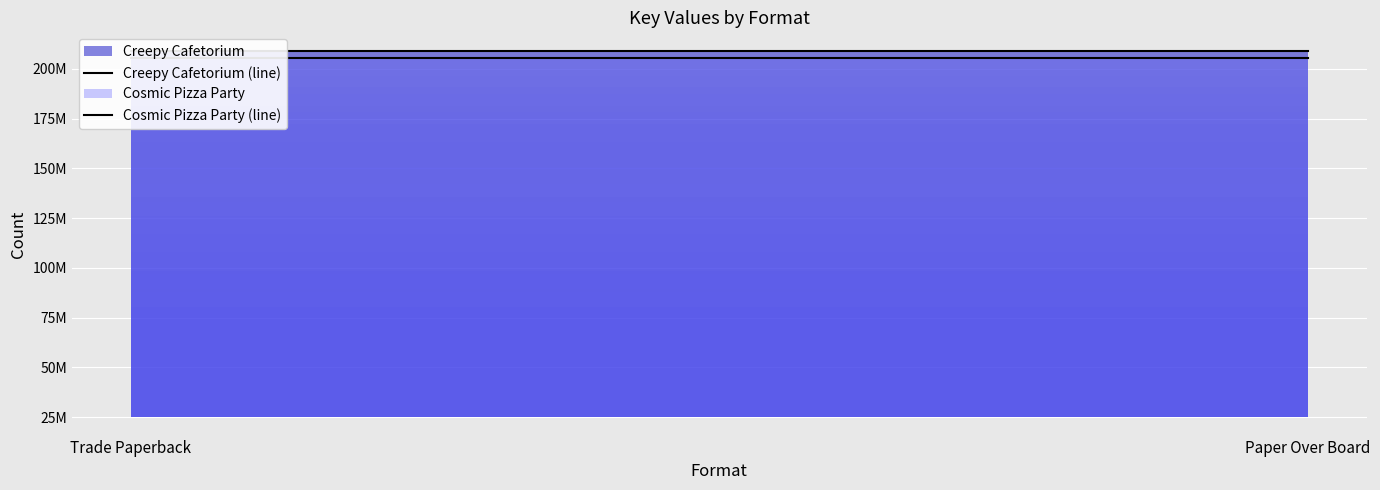

Rank the series at Paper Over Board from lowest to highest value.

Cosmic Pizza Party (line), Creepy Cafetorium (line)